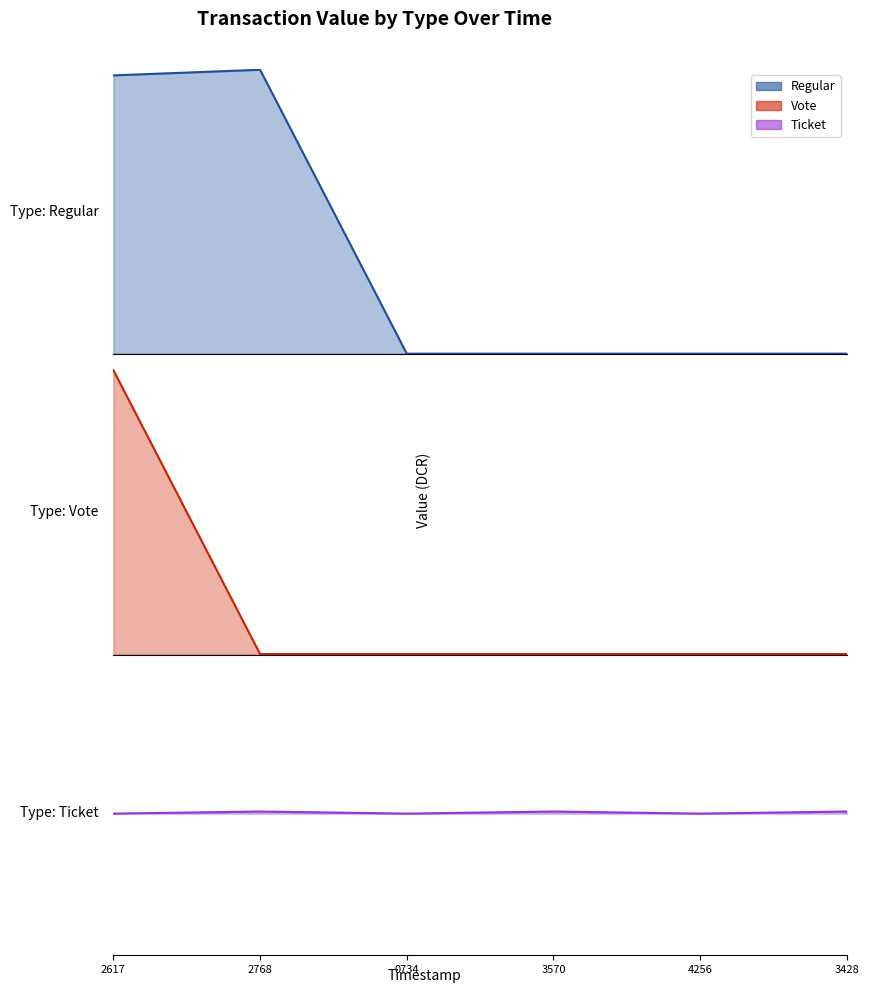

Which series has the largest range (max minus min)?

Regular